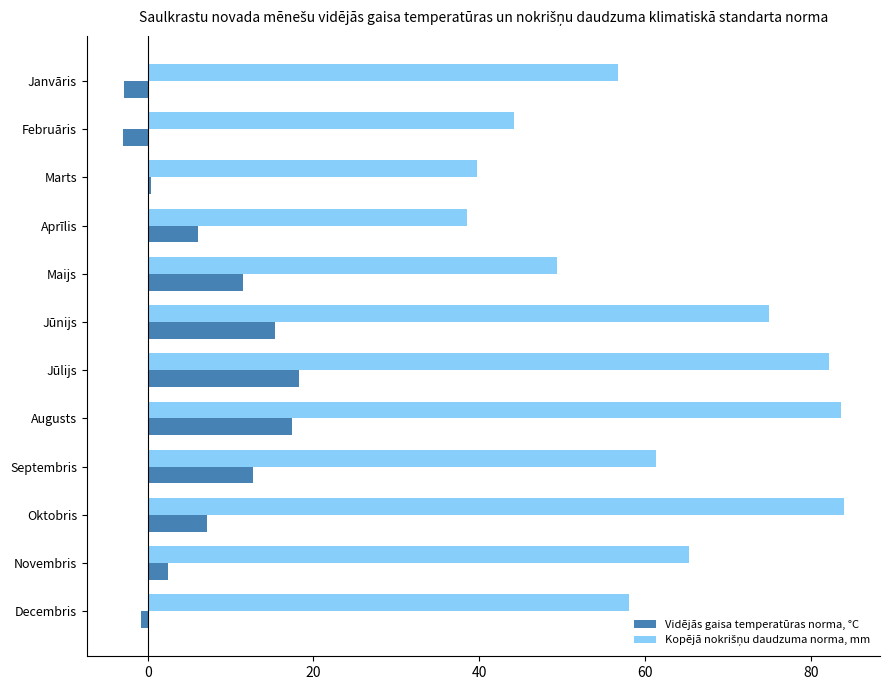

What is the greatest value displayed?

84.0